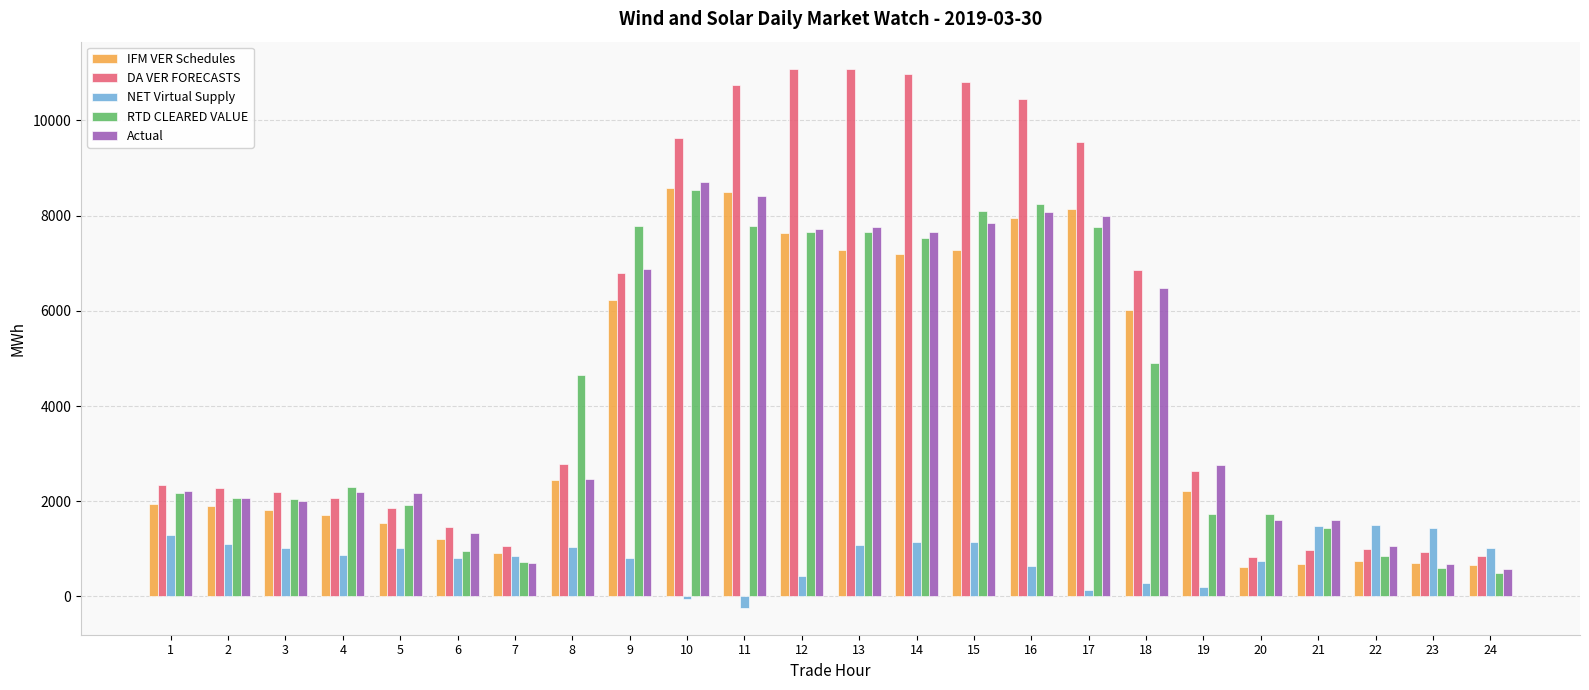

What is the difference between the highest and lowest values at 3?

1160.5